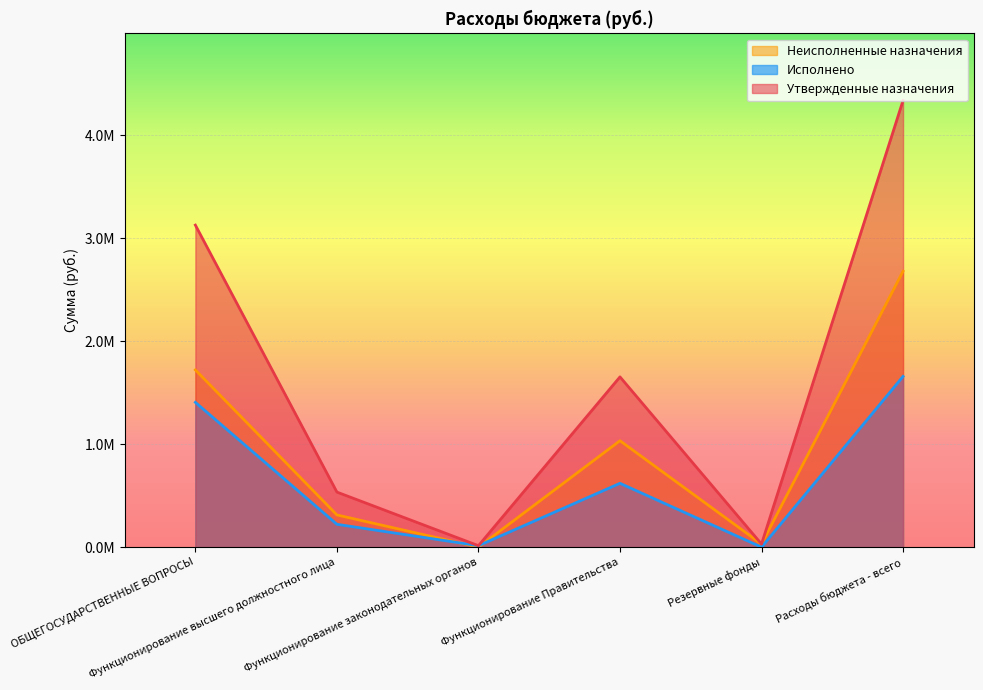

Rank the series at Резервные фонды from highest to lowest value.

Утвержденные назначения, Неисполненные назначения, Исполнено